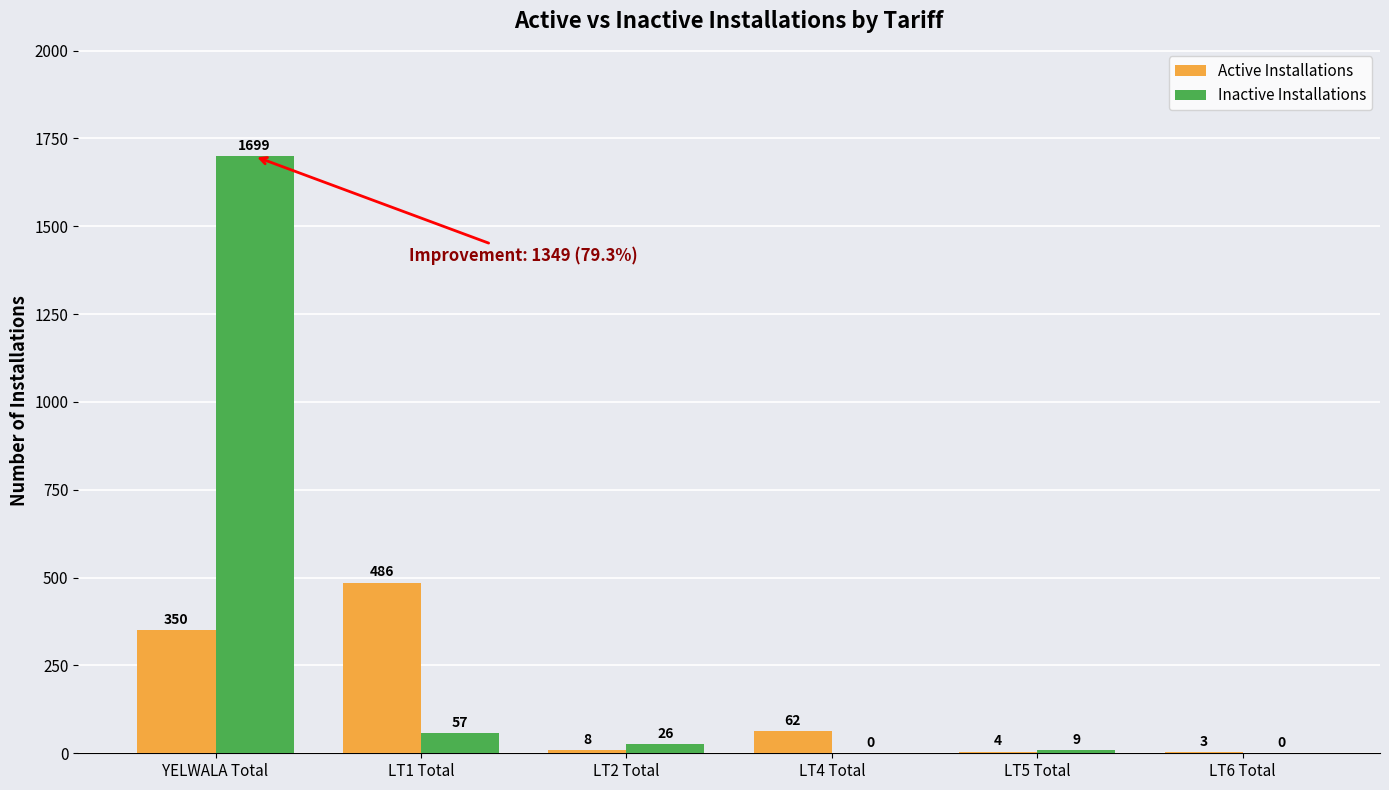

Which series changed the most between LT5 Total and LT6 Total?

Inactive Installations